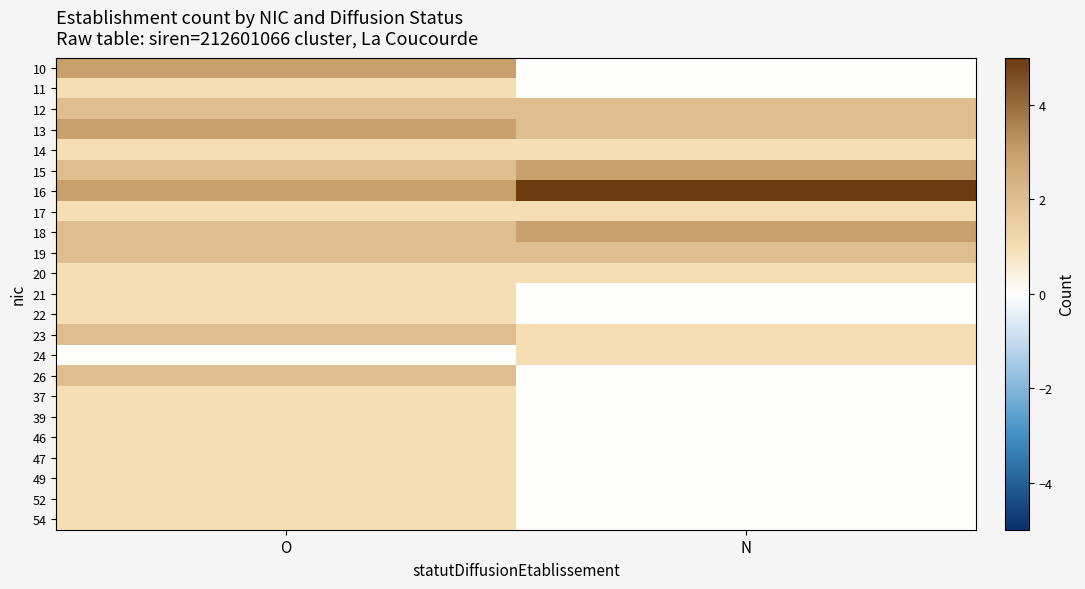

What is the spread (max minus min) of values at N?

5